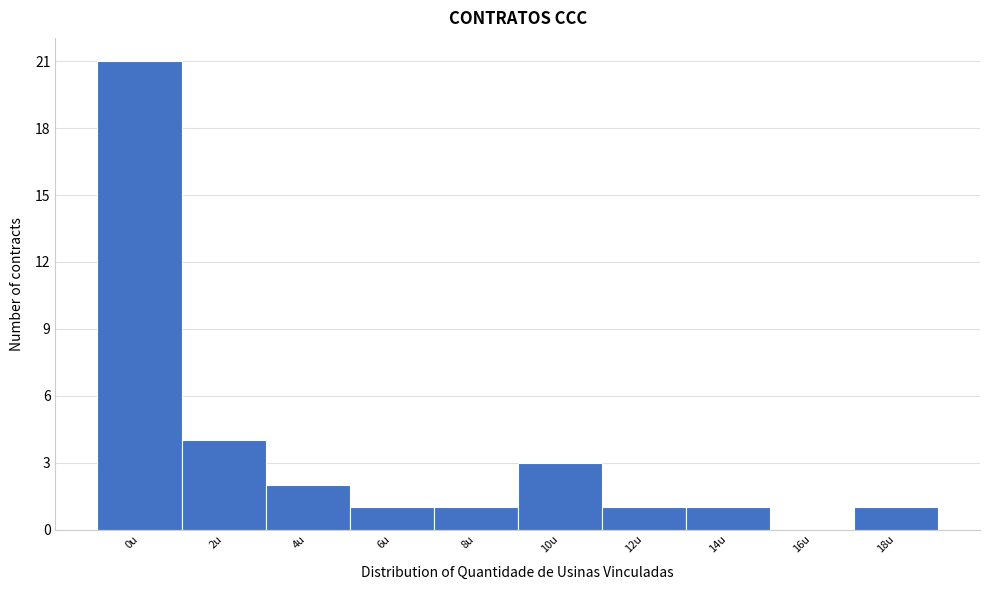

Reading left to right, transcribe all the data shown in this chart.

0u=21	2u=4	4u=2	6u=1	8u=1	10u=3	12u=1	14u=1	16u=0	18u=1